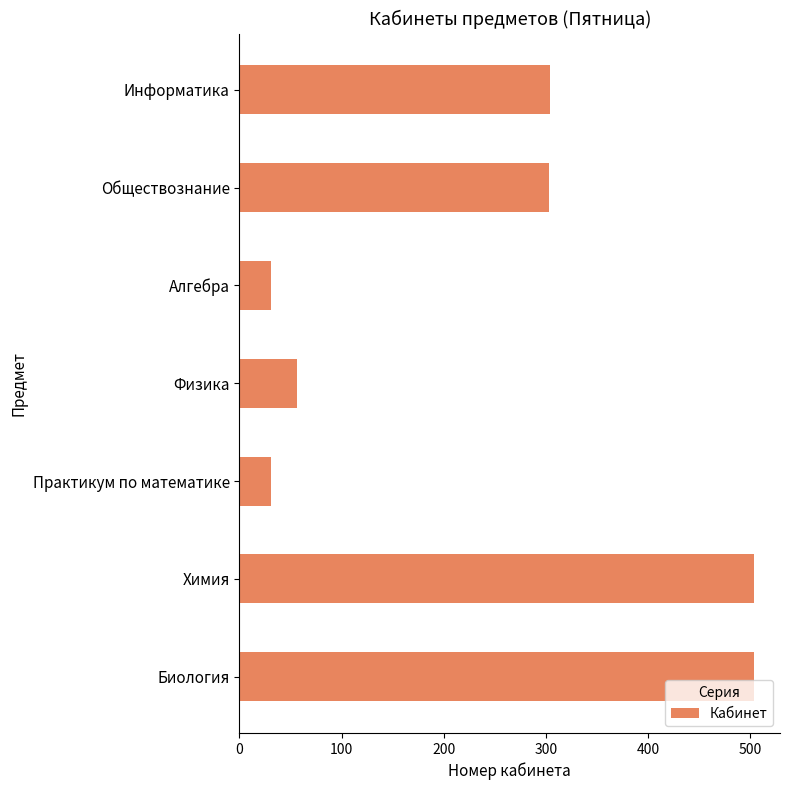

Does the chart contain stacked bars?

No